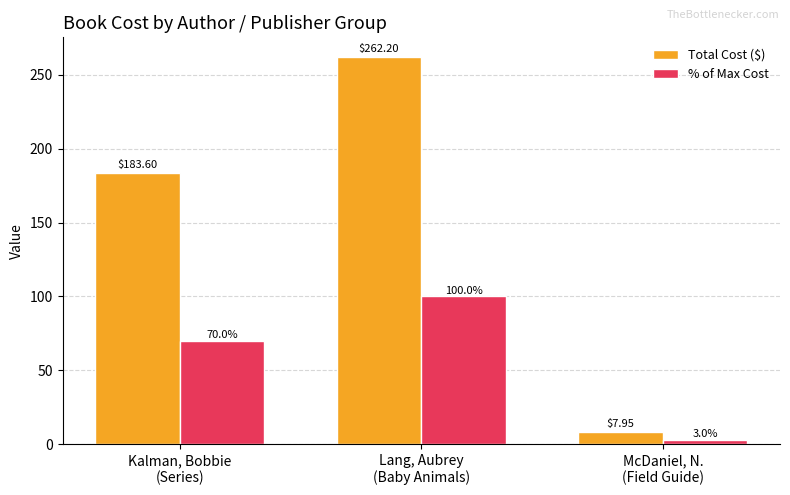

Rank the series at McDaniel, N.
(Field Guide) from lowest to highest value.

% of Max Cost, Total Cost ($)